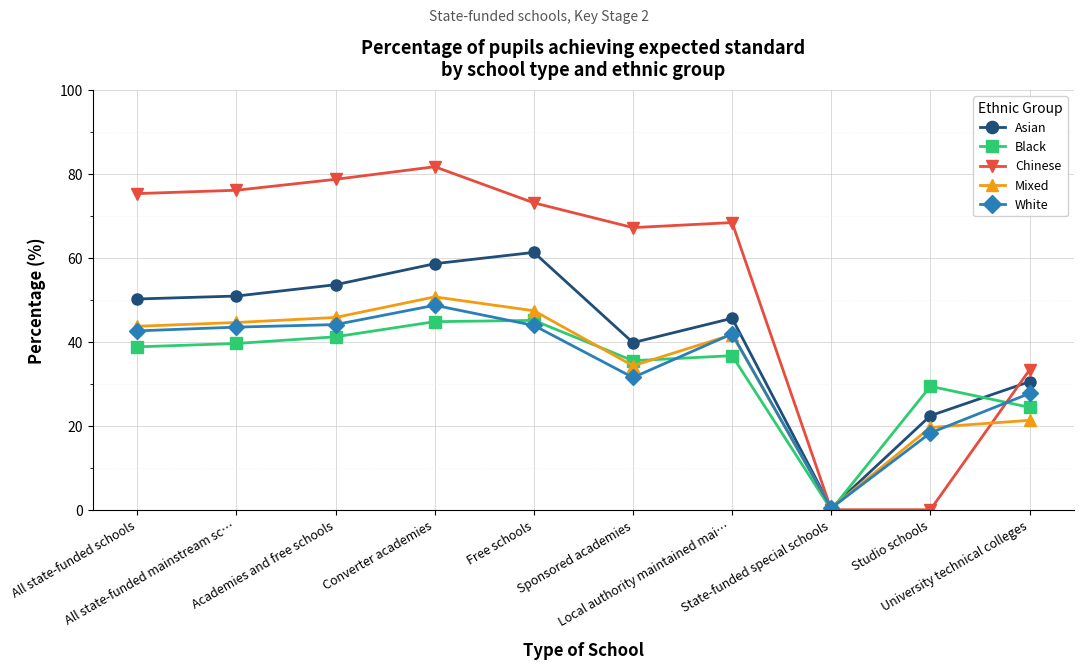

Read the Asian value at Sponsored academies.

39.8